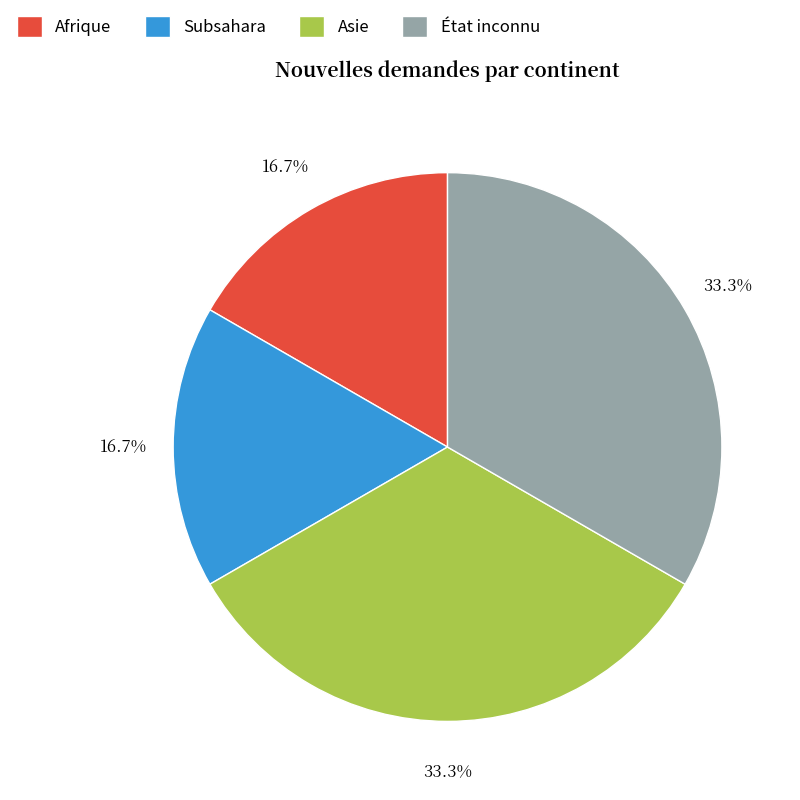

Does Subsahara represent more than half of the total?

No